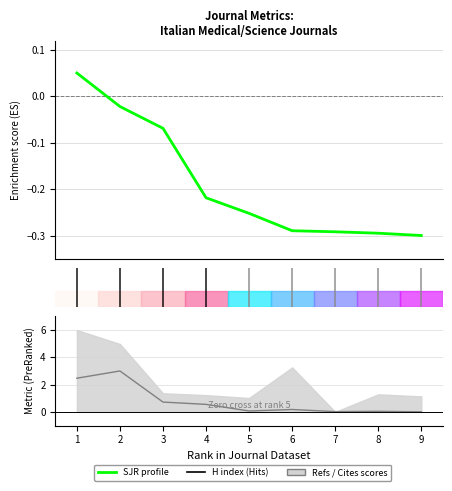

How many data points in SJR (enrichment profile) are above 0?

1